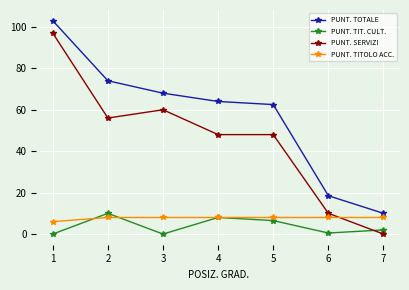

What is the difference between the second highest and minimum values in the PUNT. TOTALE series?

64.0